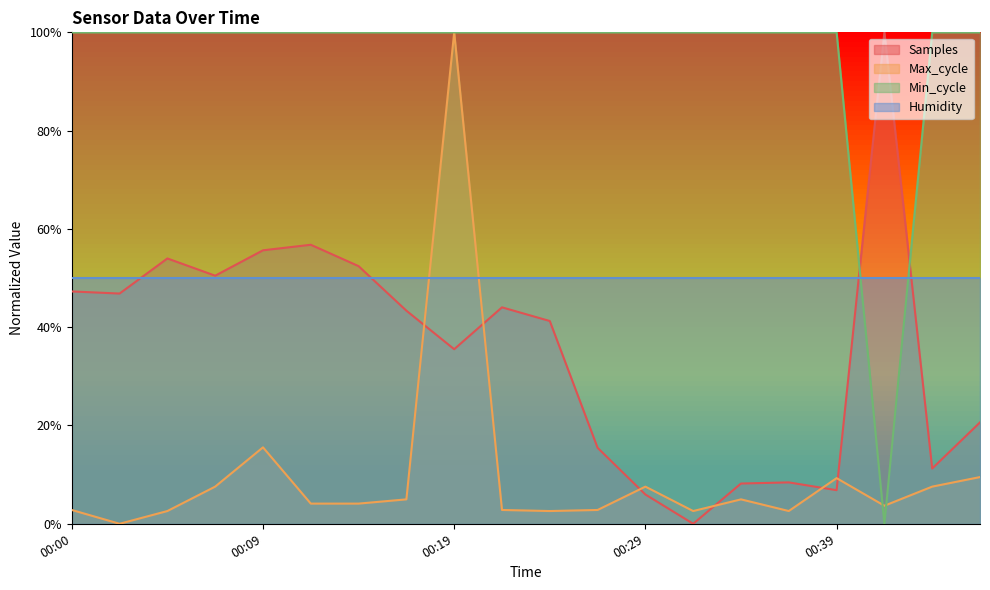

Between 00:00 and 00:02, which series saw the biggest shift?

Max_cycle